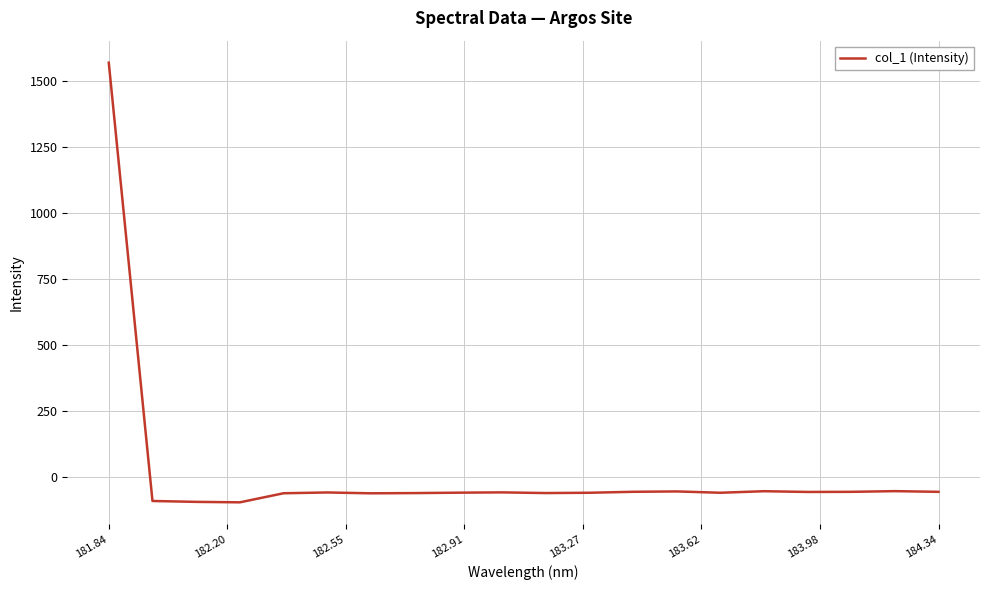

What is the sum of all values?

363.7